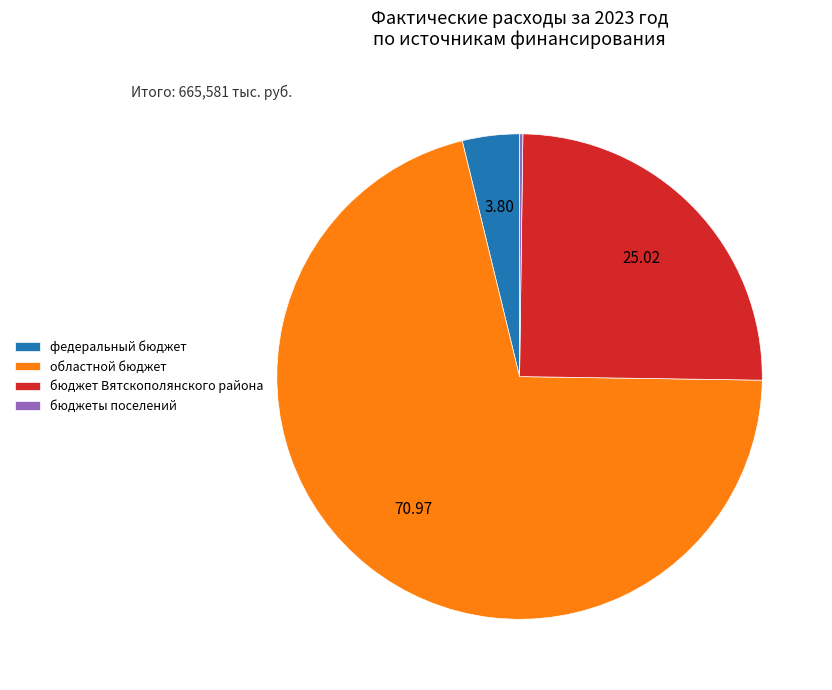

Does областной бюджет account for over 50% of the chart?

Yes